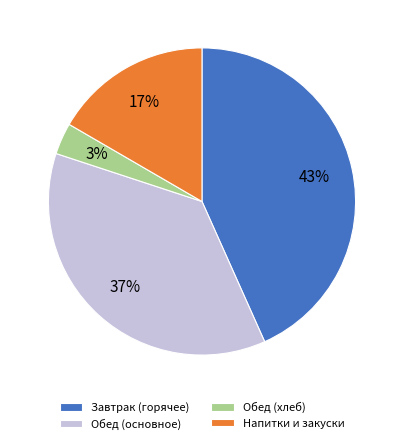

Count the number of slices in the pie.

4